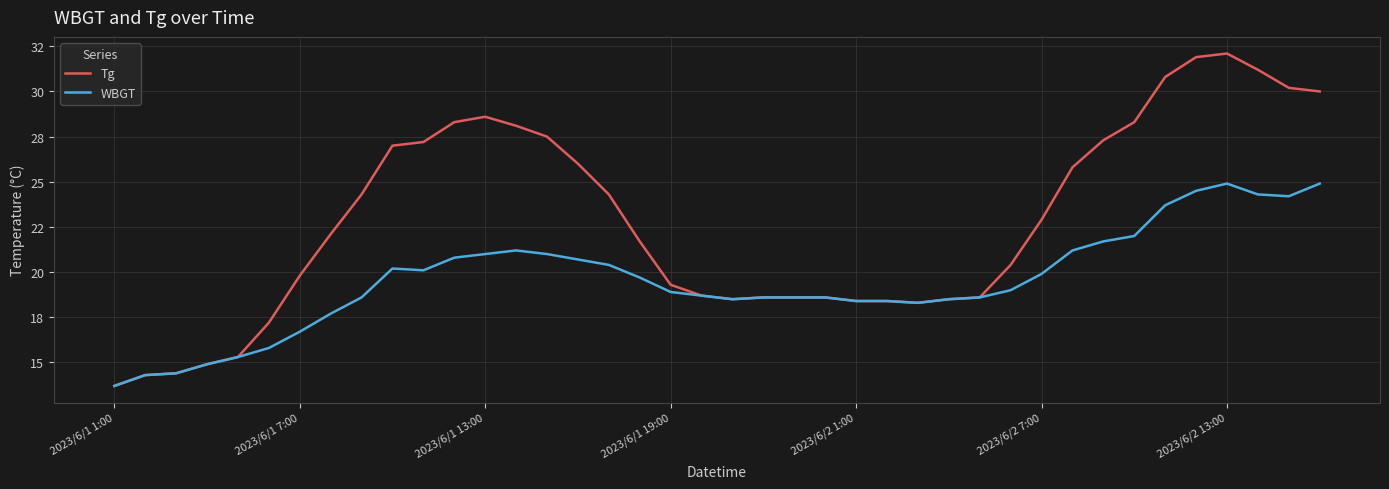

What are all the series names shown in the legend?

Tg, WBGT